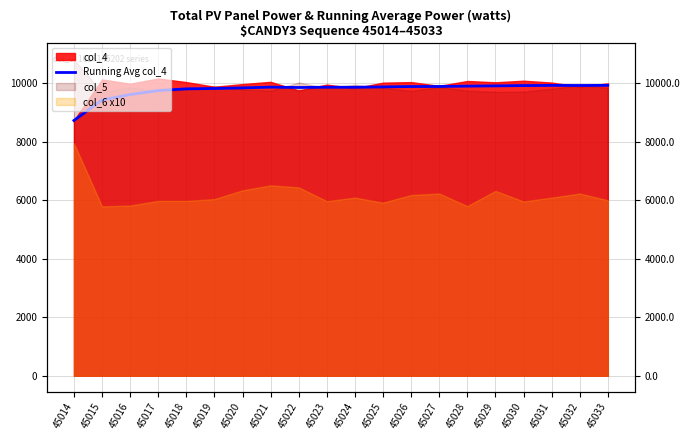

True or false: there are more than 0 points higher than both neighbors.

True